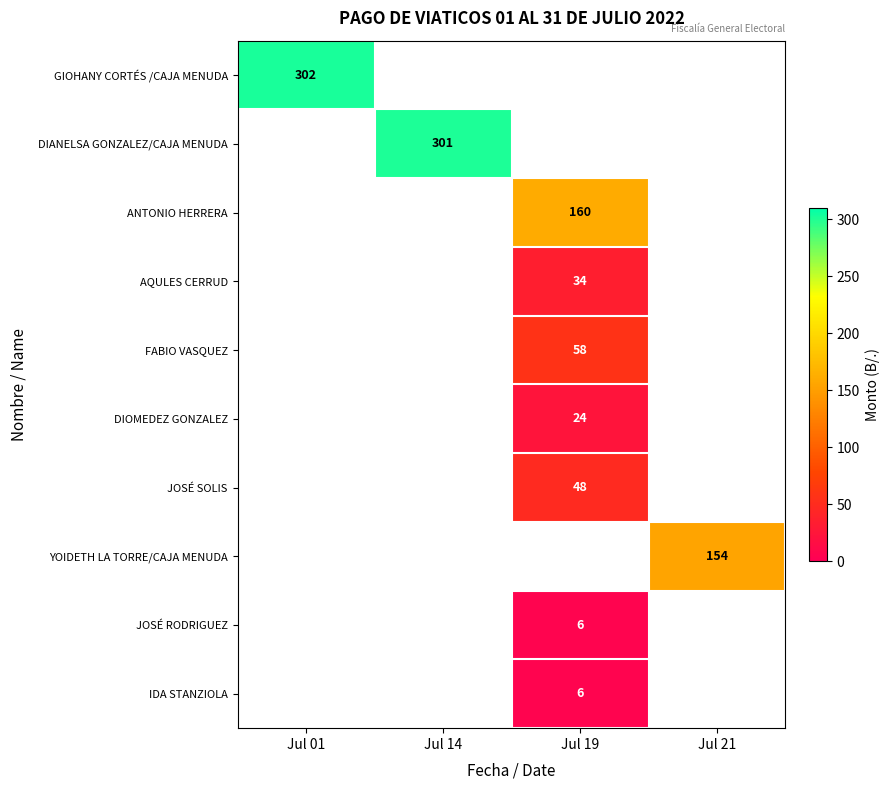

Is it true that DIANELSA GONZALEZ/CAJA MENUDA equals 301 at Jul 14?

True